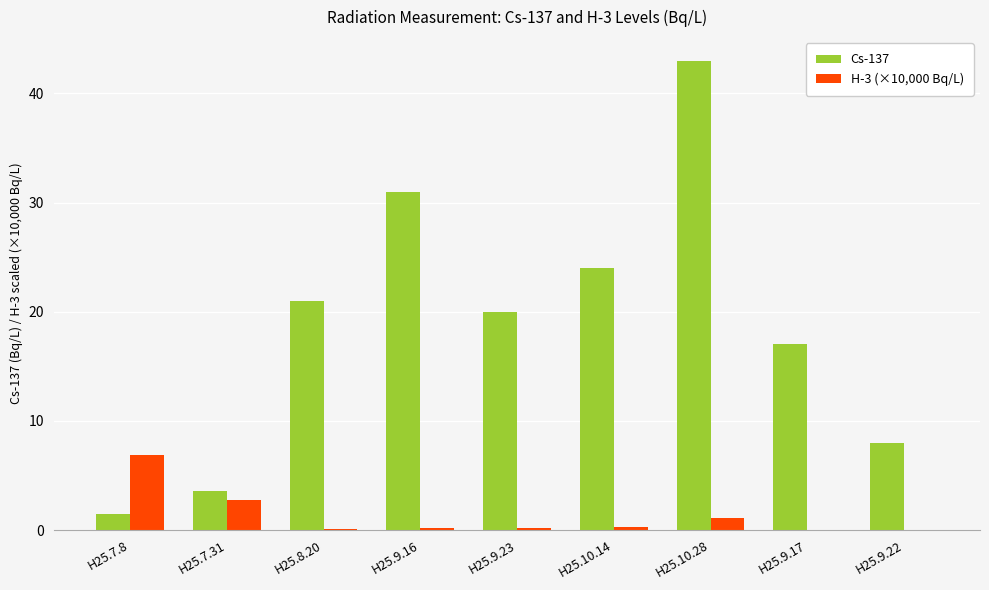

Where is H-3 (×10,000 Bq/L) nearest to the value 3?

H25.7.31